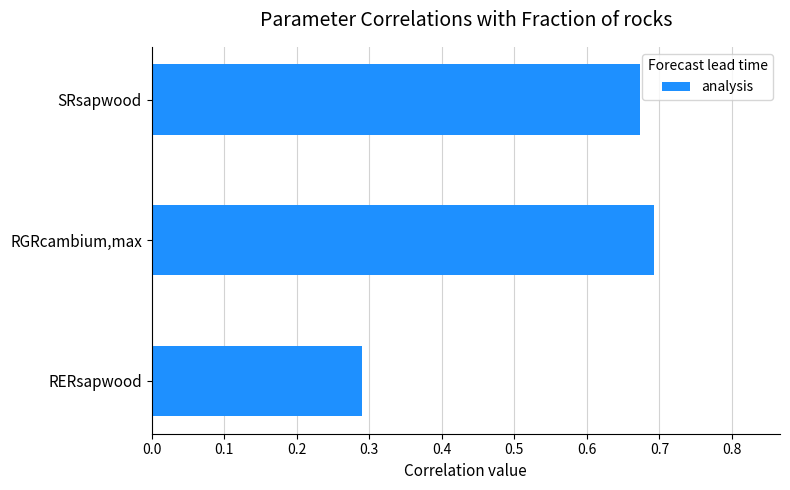

Does the chart contain any negative values?

No